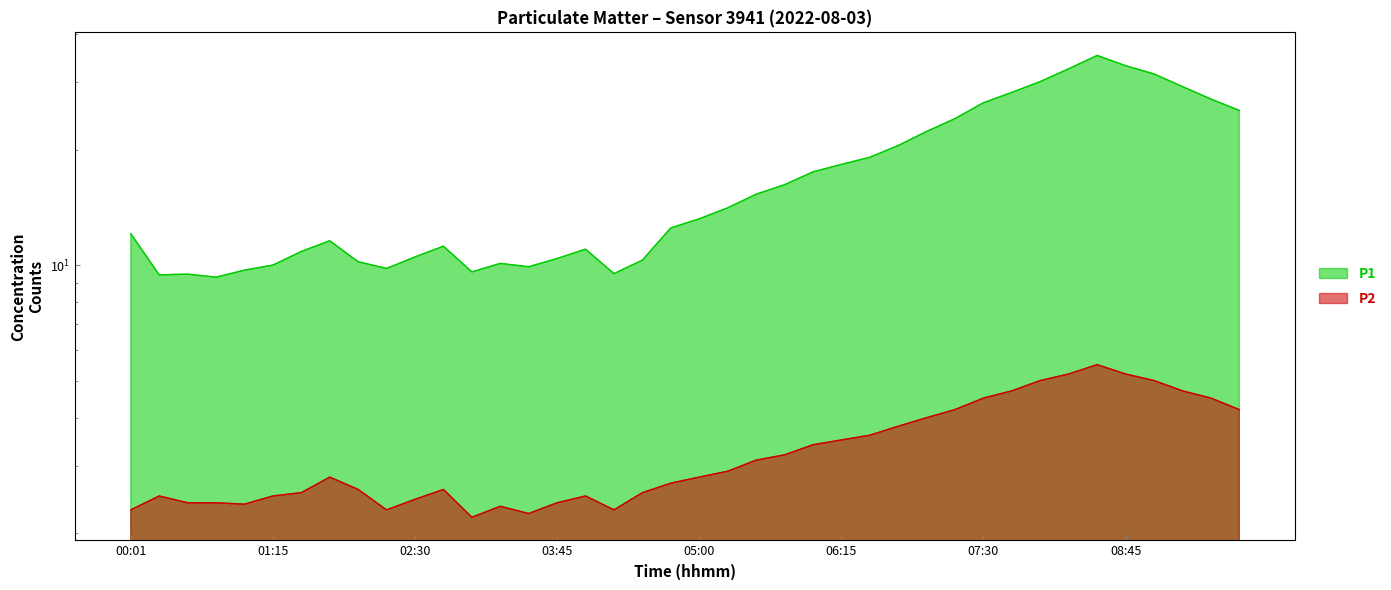

Which series changed the most between 06:15 and 09:45?

P1